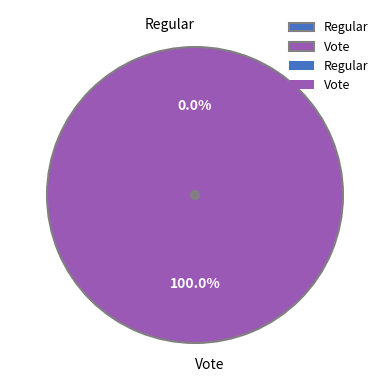

The Regular slice represents 0% of the pie. True or false?

True